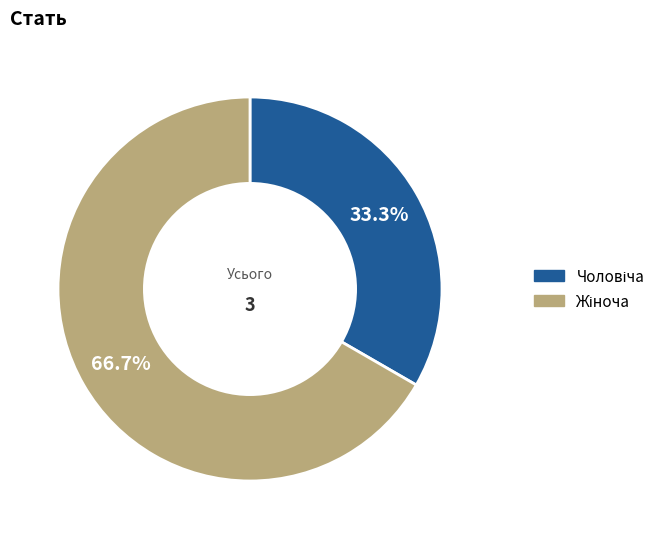

Is there a majority slice in this chart?

Yes